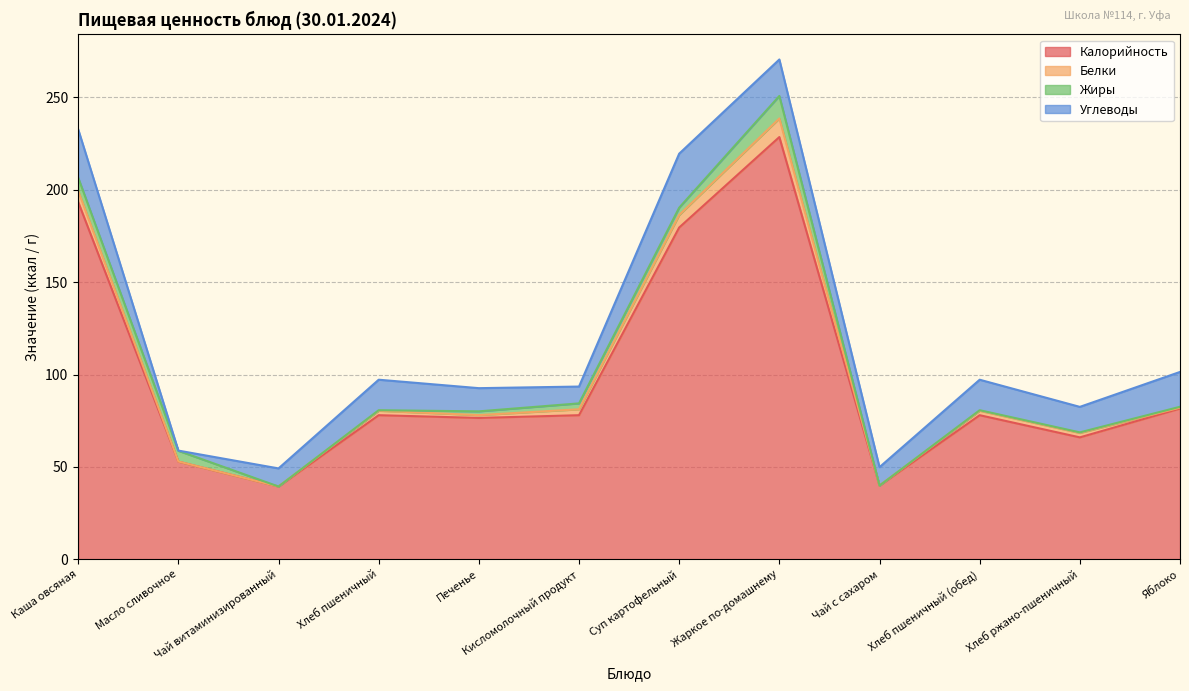

What position from the left is Каша овсяная?

1